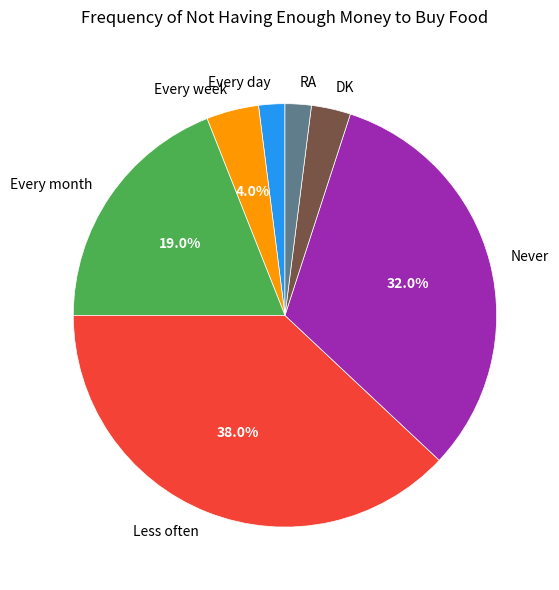

Which category has the biggest portion of the pie?

Less often